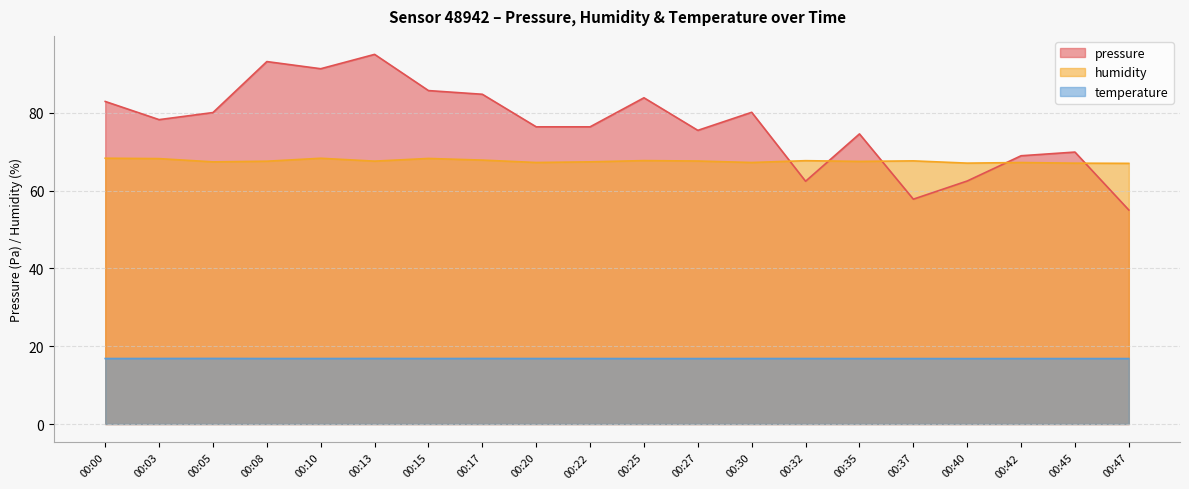

True or false: temperature has more than 0 interior local peaks.

True